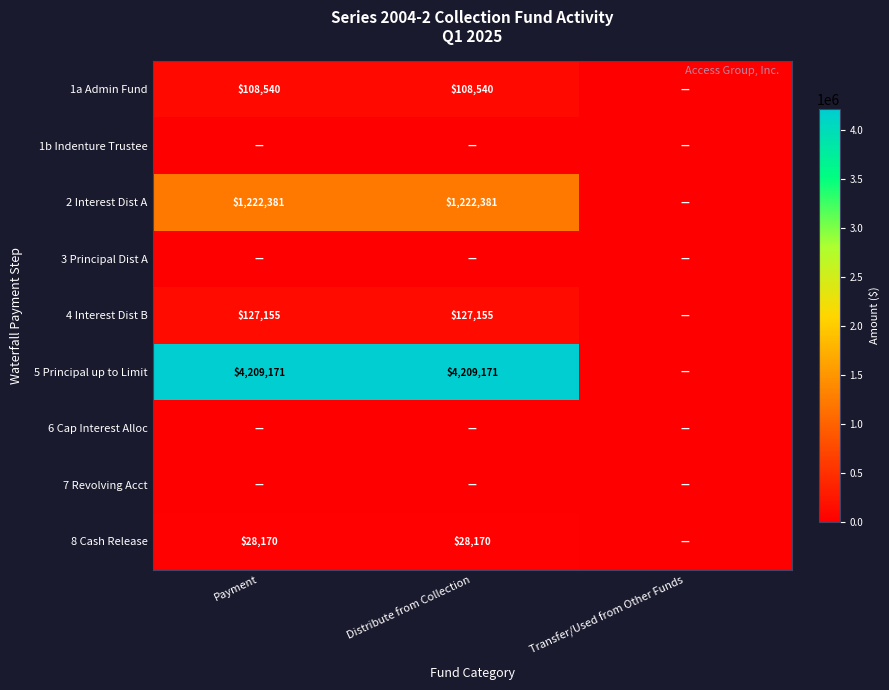

True or false: 1a Admin Fund has a value of 108540 at Distribute from Collection.

True